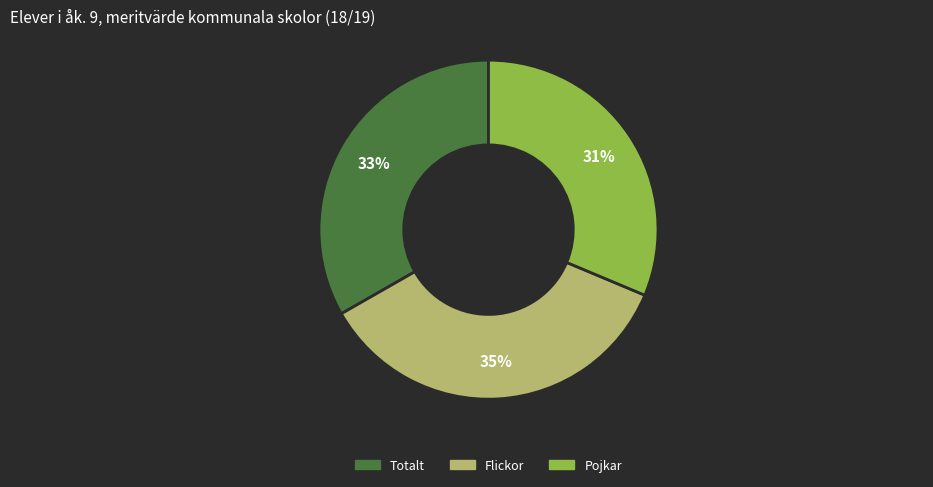

To the nearest percent, what is the difference between the largest and smallest slice percentages?

4%